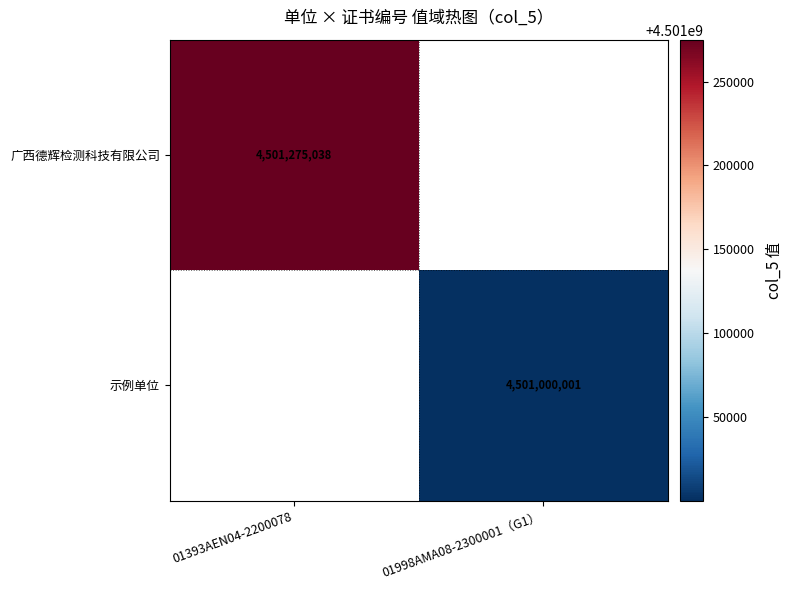

Is it true that 广西德辉检测科技有限公司 equals 4501275038 at 01393AEN04-2200078?

True